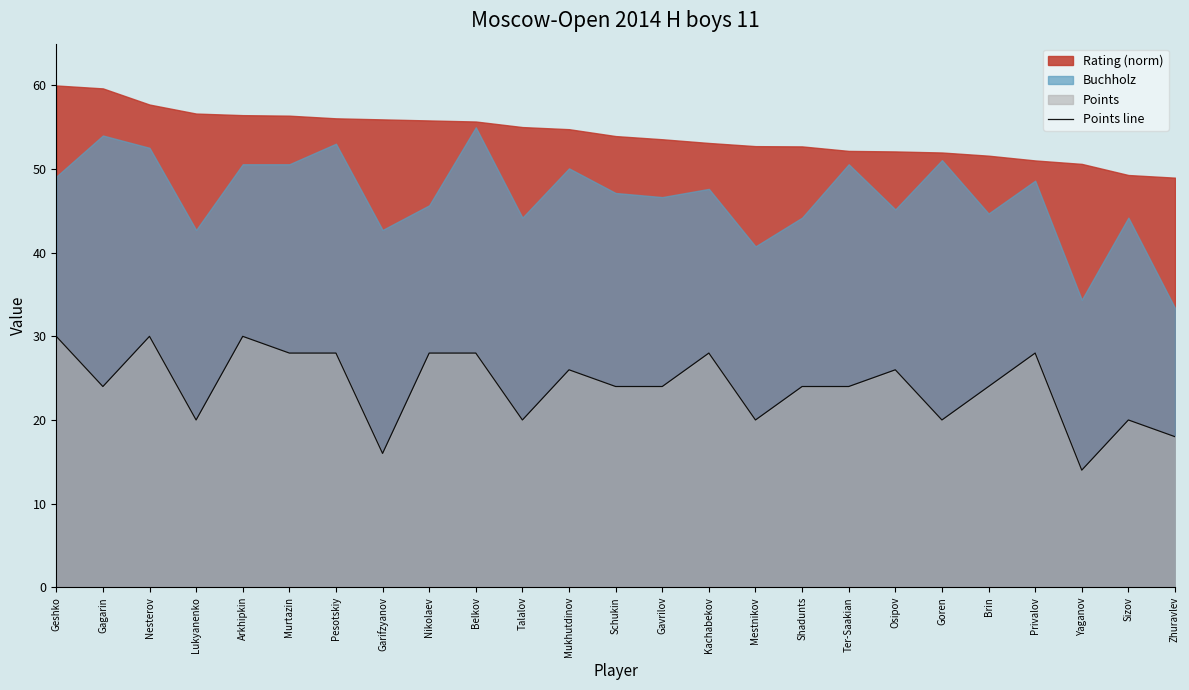

Rank the categories by value from lowest to highest.

Yaganov, Garifzyanov, Zhuravlev, Lukyanenko, Talalov, Mestnikov, Goren, Sizov, Gagarin, Schukin, Gavrilov, Shadunts, Ter-Saakian, Brin, Mukhutdinov, Osipov, Murtazin, Pesotskiy, Nikolaev, Belkov, Kachabekov, Privalov, Geshko, Nesterov, Arkhipkin